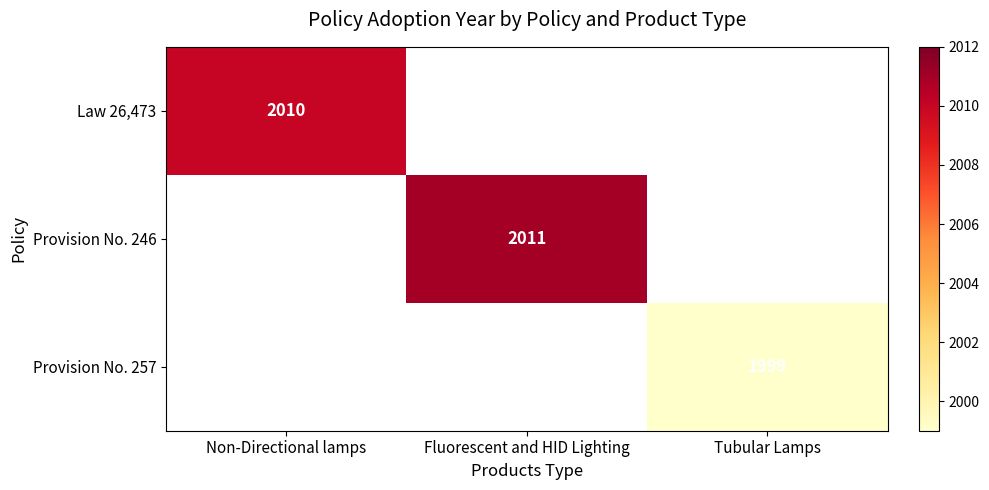

The value of Provision No. 257 at Tubular Lamps is 3045. True or false?

False